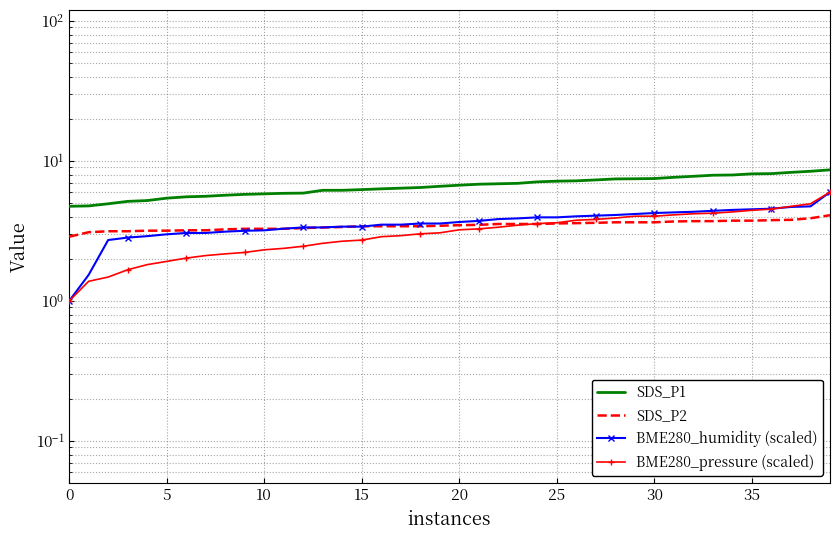

What is the difference between the maximum and minimum values in the SDS_P2 series?

1.2